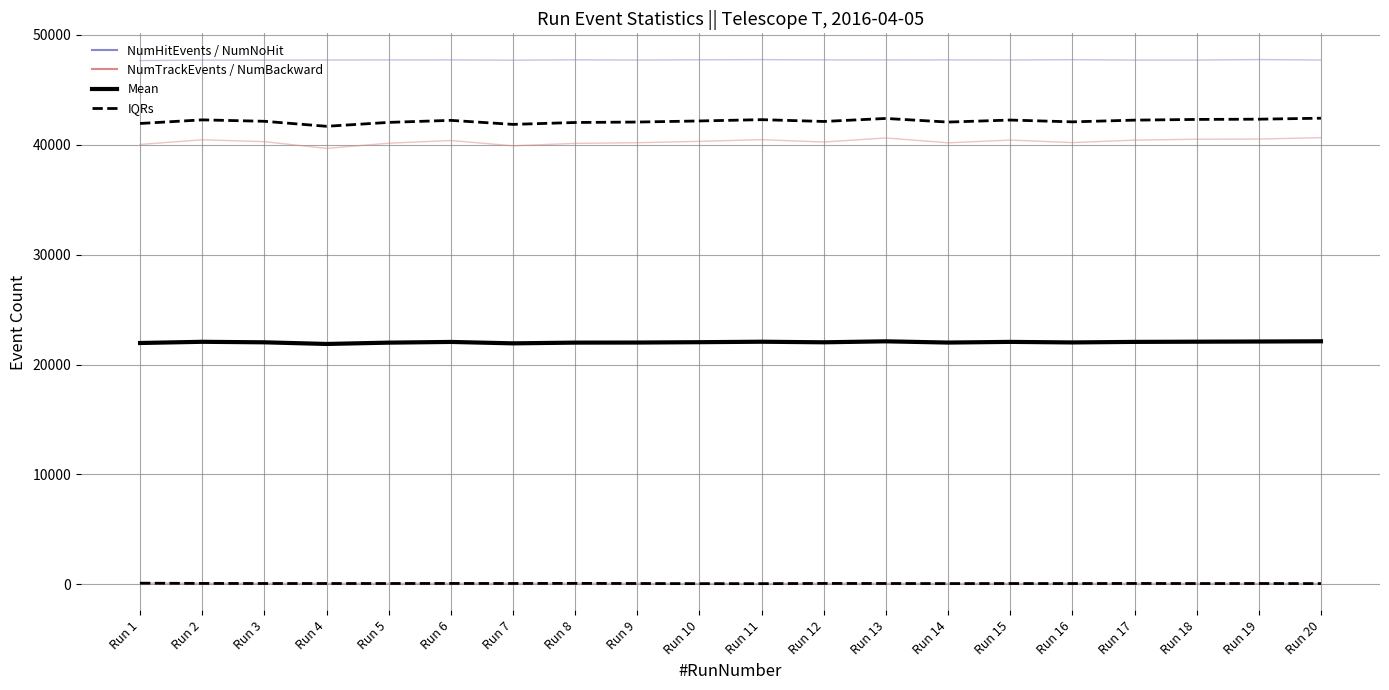

What is the value of the IQRs point at the 18th from the left?

60.5